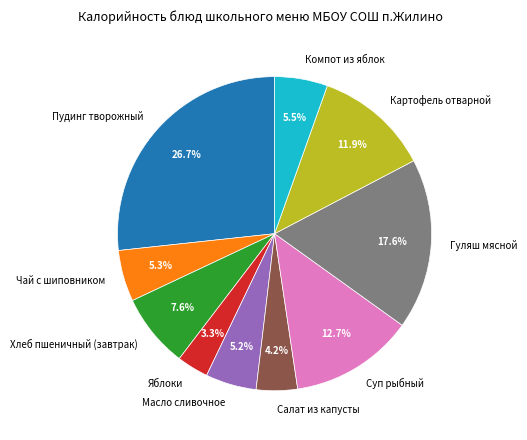

What percentage is the Пудинг творожный slice, to the nearest percent?

27%